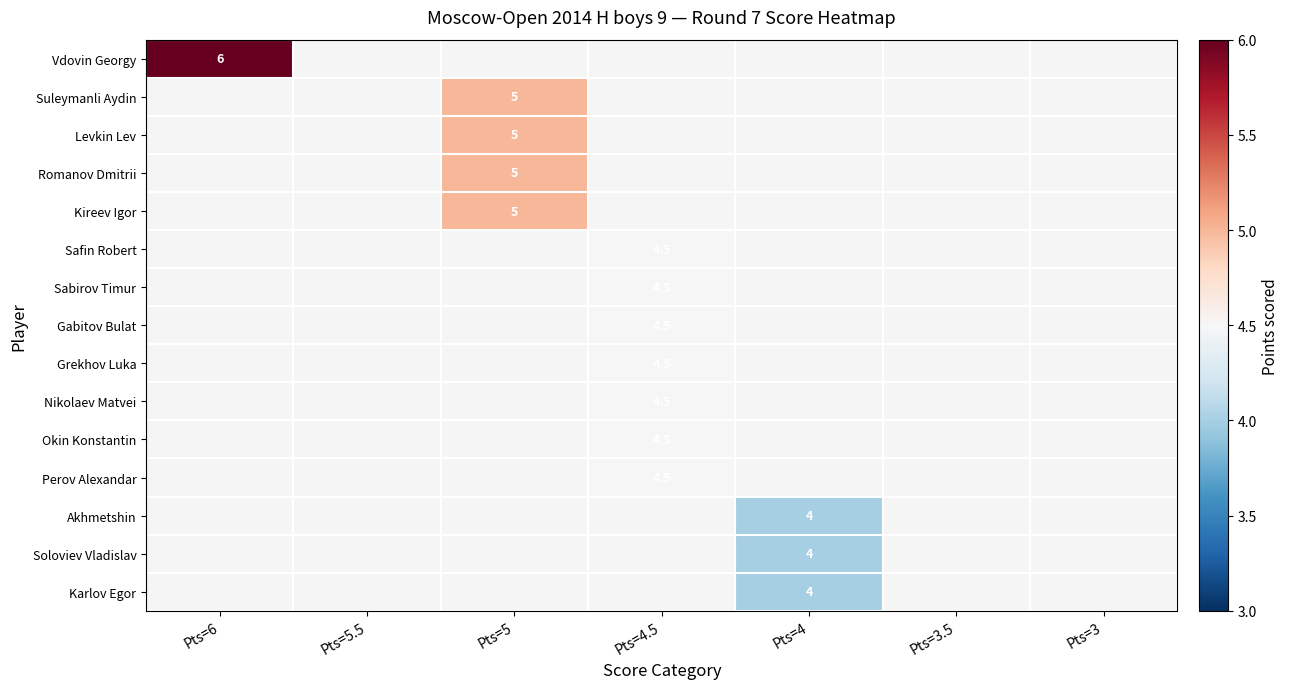

Is it true that Levkin Lev equals 2.8 at Pts=5?

False